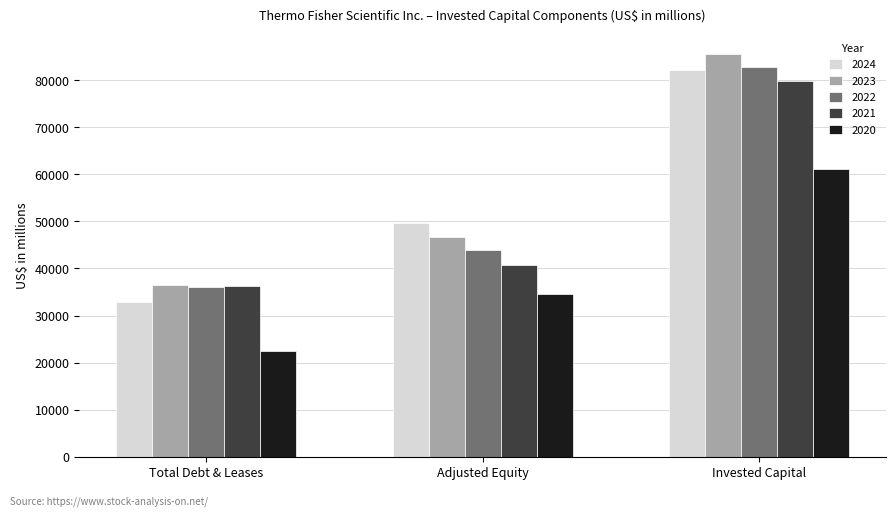

Which series has the largest range (max minus min)?

2024